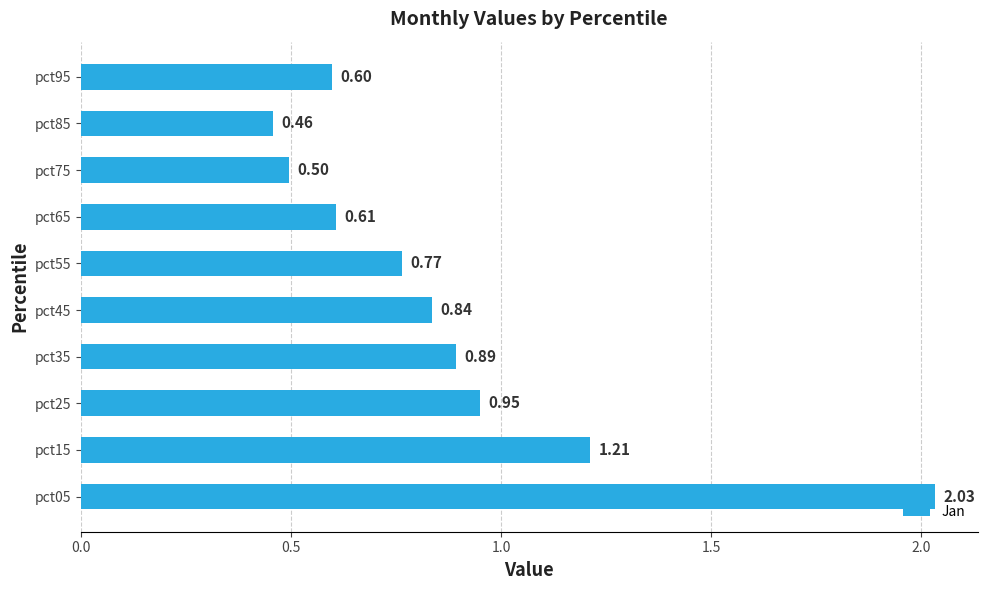

What is the minimum value shown in the chart?

0.5